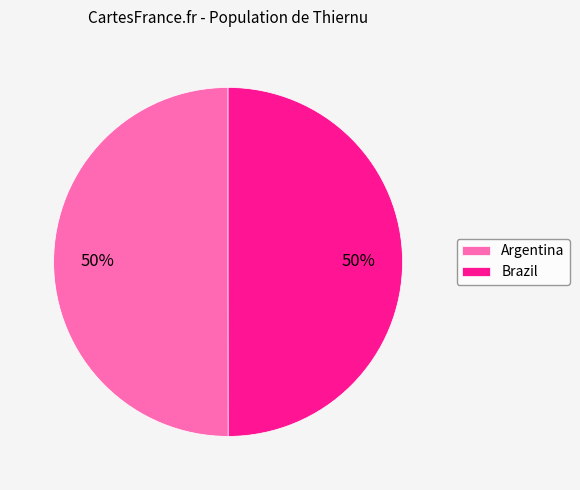

The Argentina slice represents 64% of the pie. True or false?

False